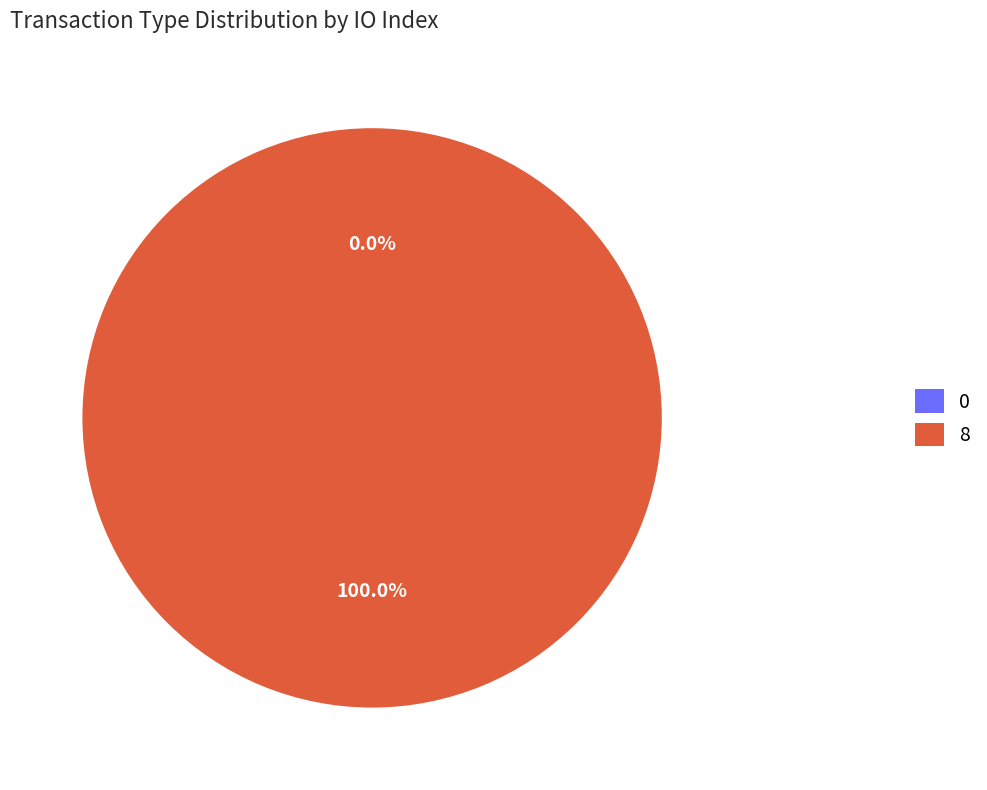

To the nearest percent, what is the difference between the Ticket (io_index=0) and Regular (io_index=8) slice percentages?

100%